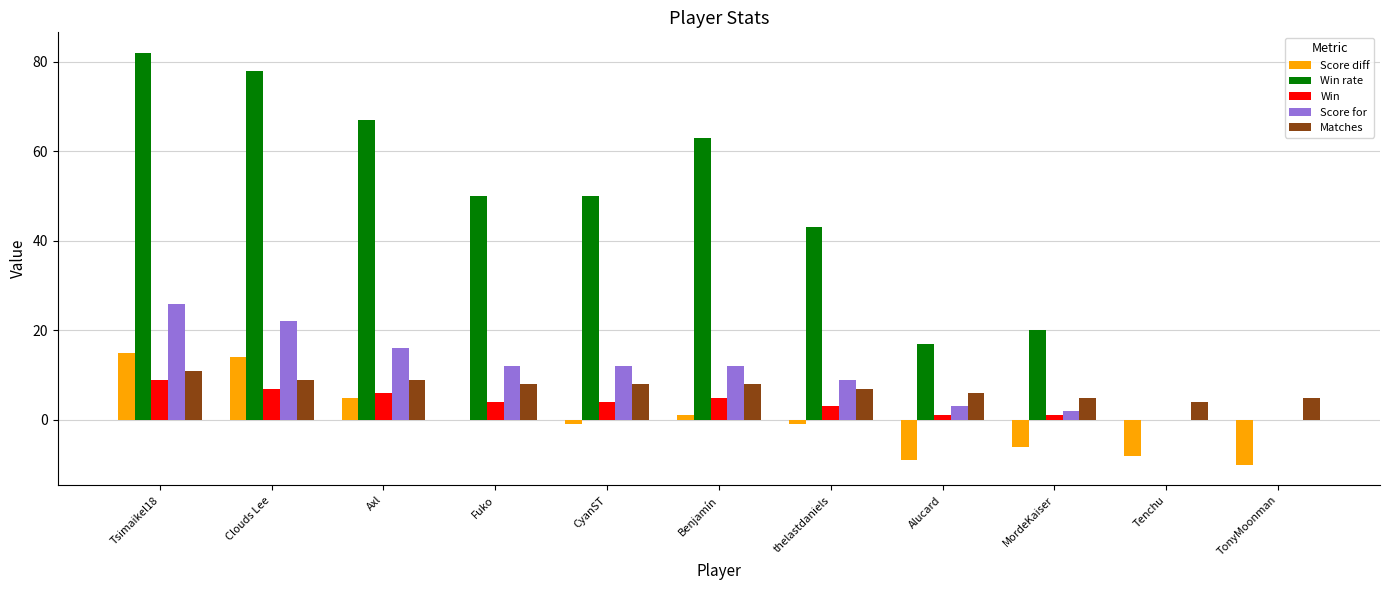

Count the Matches values in the range 5 to 9.

9